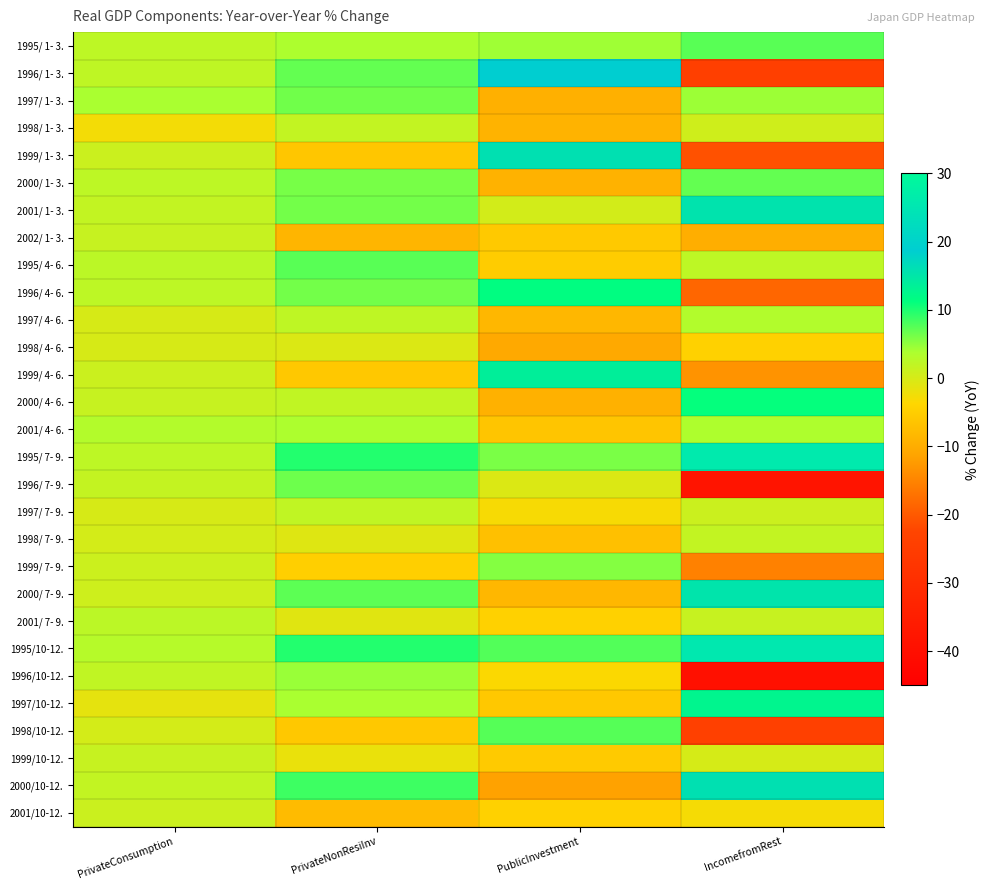

List the series in order of their peak value, highest first.

1995/ 7- 9., 1995/10-12., 1996/ 1- 3., 2000/10-12., 1999/ 1- 3., 2001/ 1- 3., 2000/ 7- 9., 1999/ 4- 6., 1997/10-12., 1996/ 4- 6., 2000/ 4- 6., 1998/10-12., 1995/ 1- 3., 1995/ 4- 6., 2000/ 1- 3., 1996/ 7- 9., 1997/ 1- 3., 1999/ 7- 9., 1996/10-12., 2001/ 4- 6., 1997/ 4- 6., 2001/ 7- 9., 1997/ 7- 9., 1998/ 1- 3., 1998/ 7- 9., 2002/ 1- 3., 1999/10-12., 2001/10-12., 1998/ 4- 6.